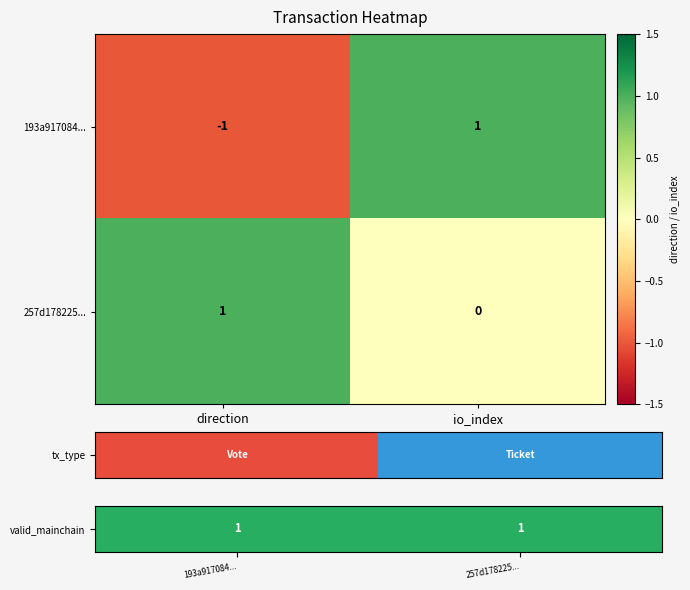

The value of 257d178225... at direction is 1. True or false?

True